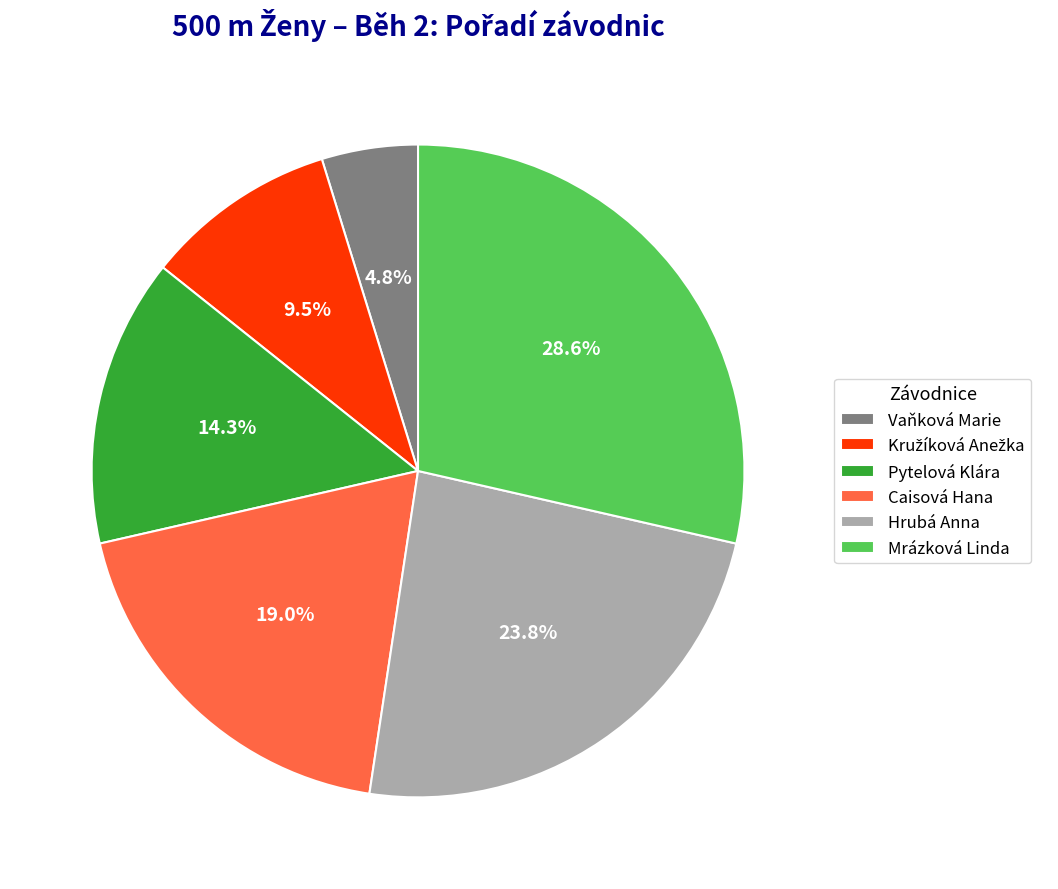

To the nearest percent, what portion does Hrubá Anna represent?

24%